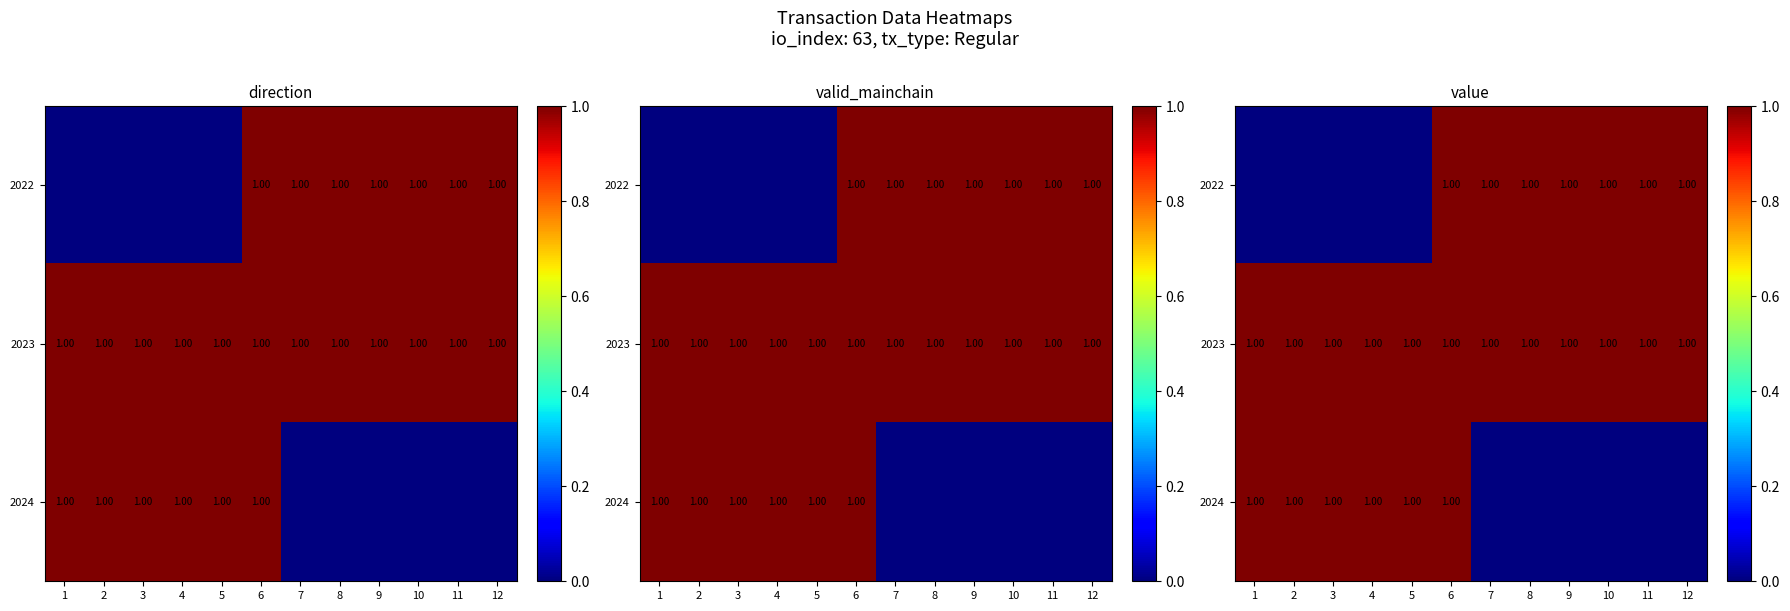

How many values in 2022 are above zero?

7